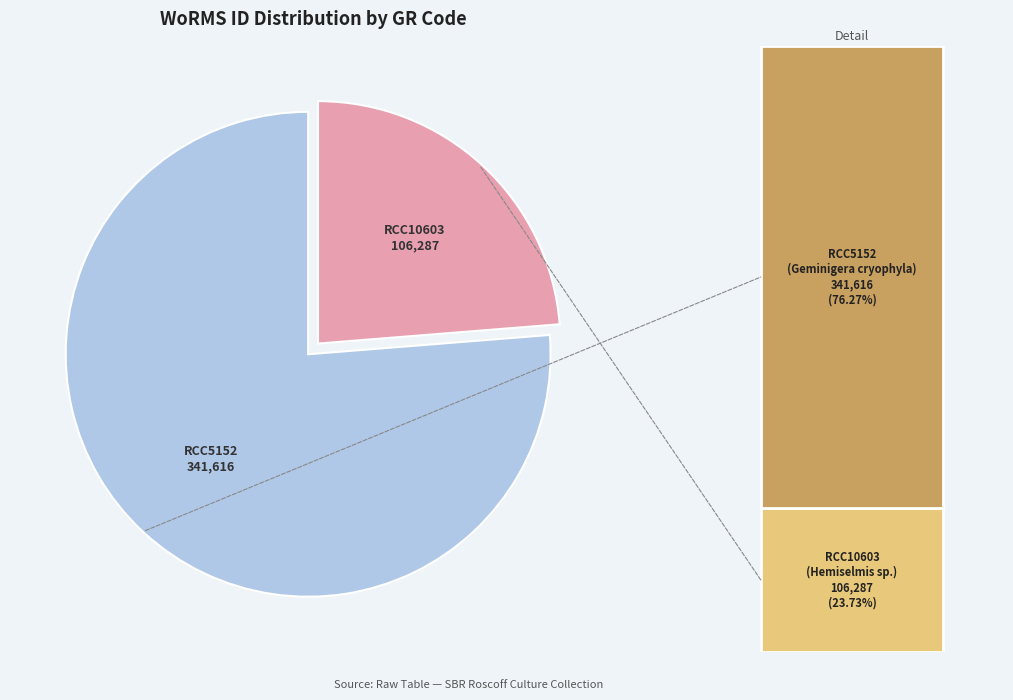

Combined, do RCC5152 and RCC10603 account for over 50%?

Yes